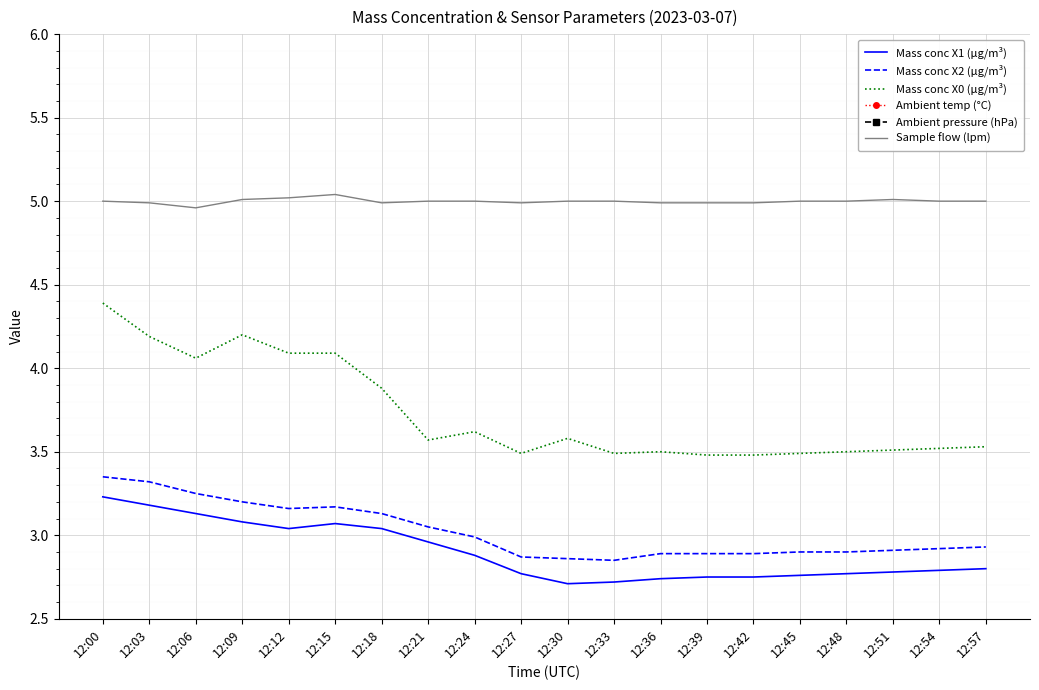

The value of Mass conc X1 (μg/m³) at 12:48 is 3.7. True or false?

False